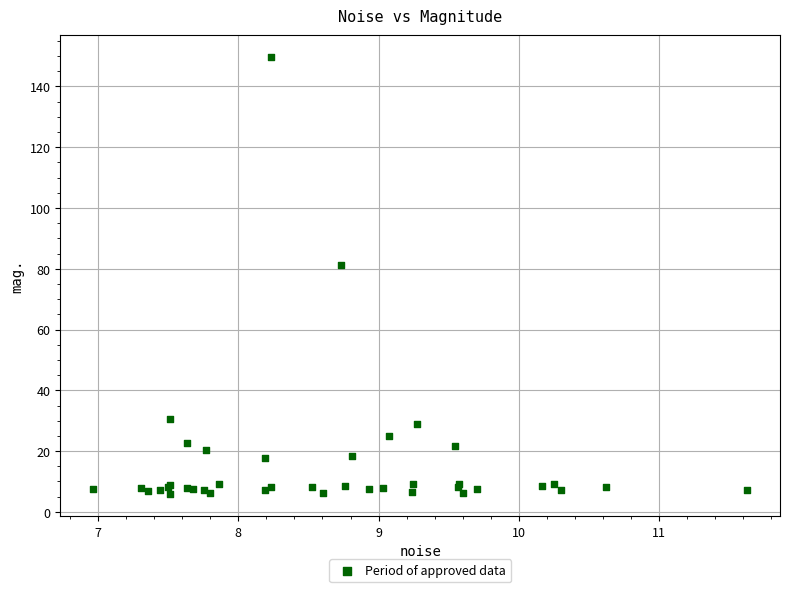

What Y value in the scatter plot is closest to 77?

81.4